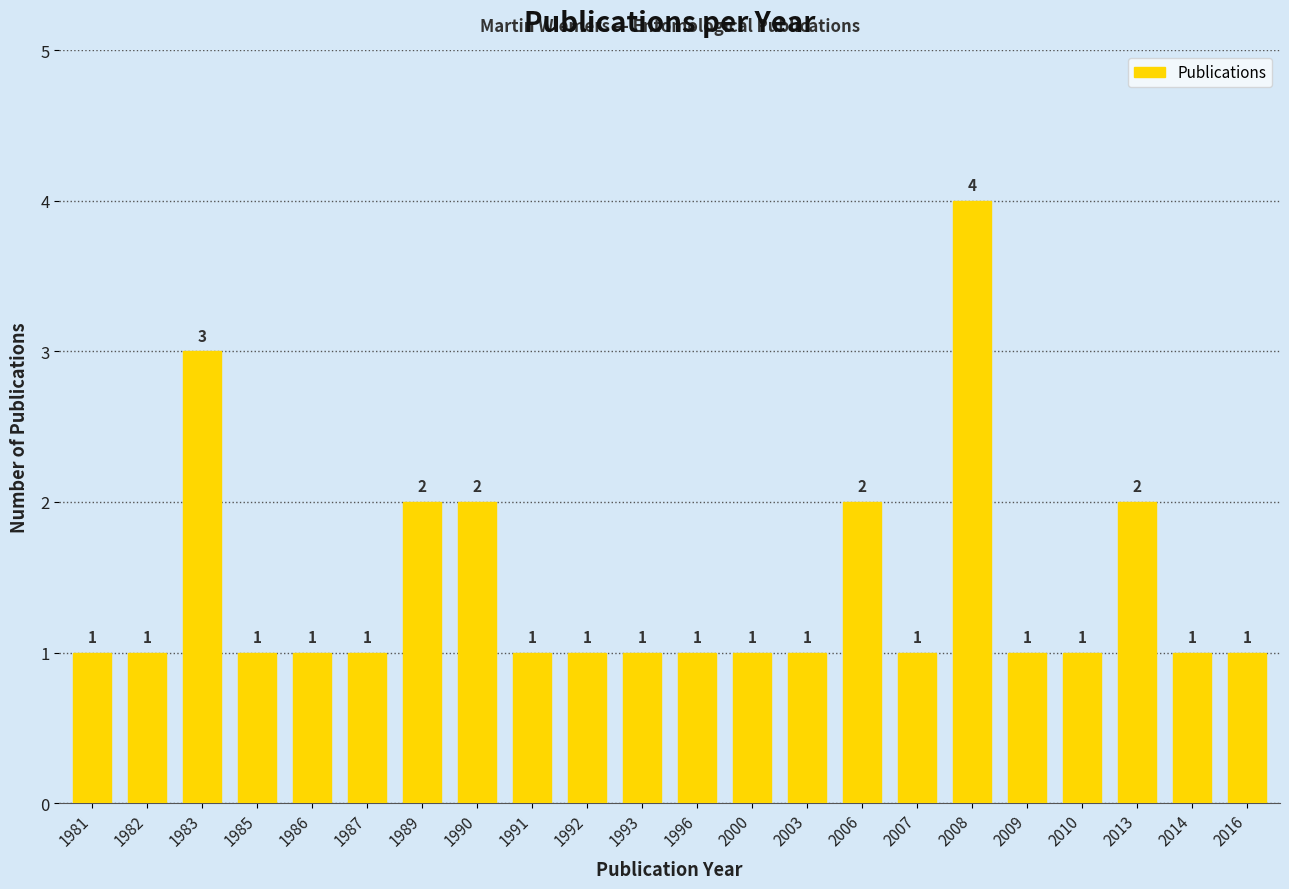

Is it true that the value at 1985 is 1?

True